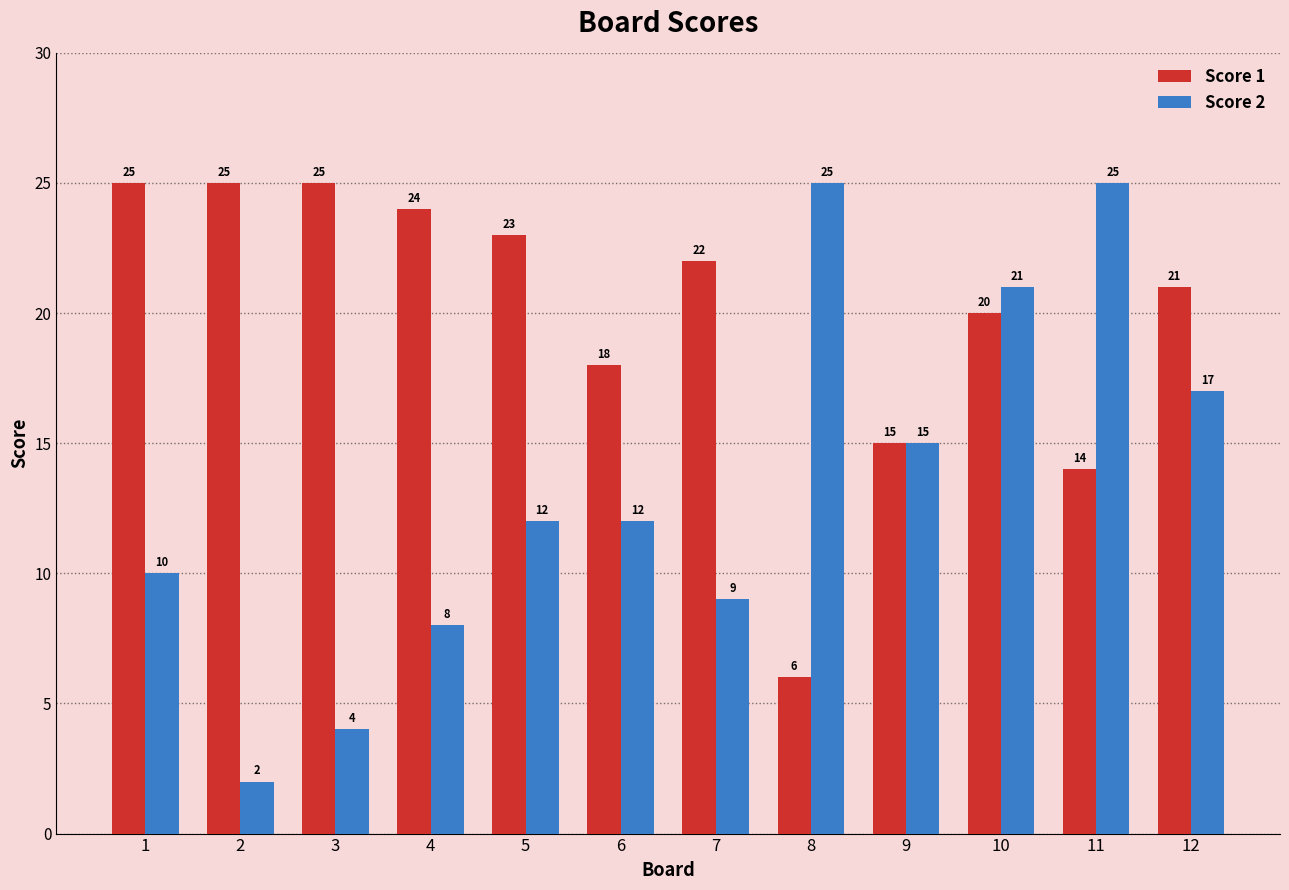

What is the difference between the Score 2 values at 7 and 10?

12